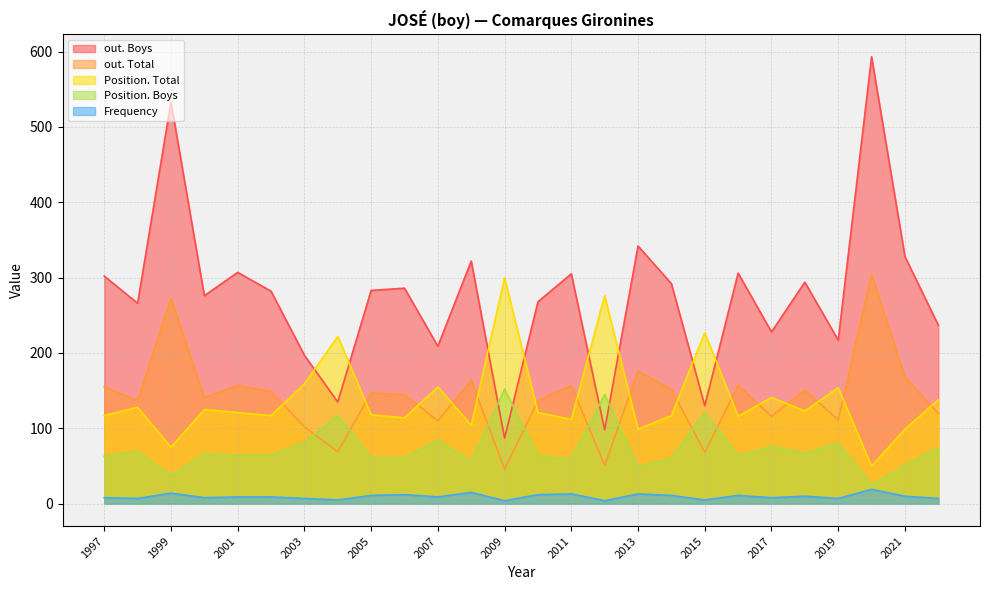

True or false: Position. Total and Frequency cross at least once.

False